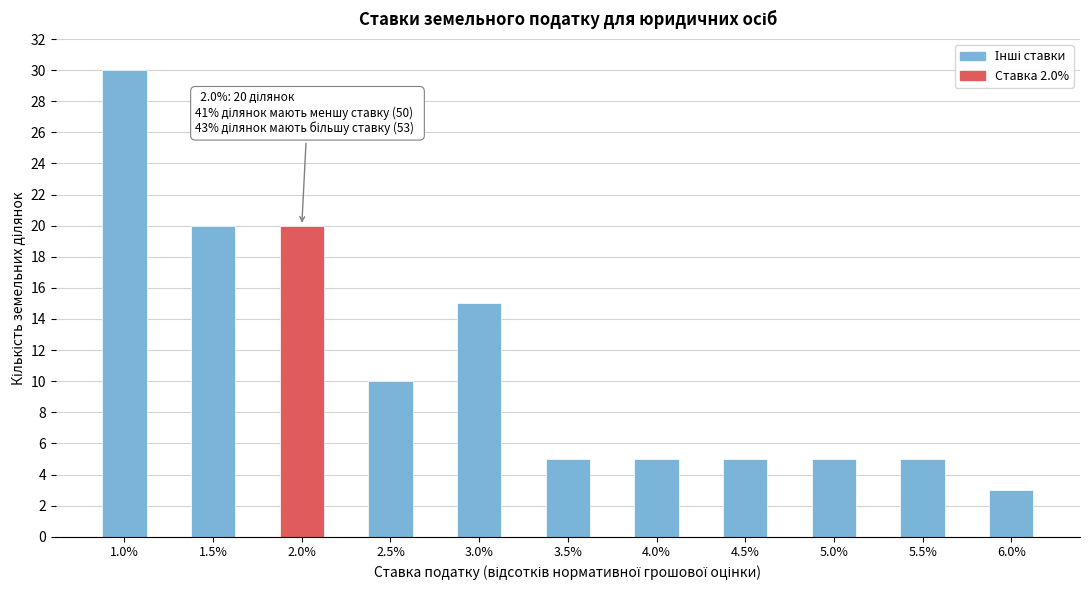

Reading left to right, what are all the values shown in this chart?

30	20	20	10	15	5	5	5	5	5	3